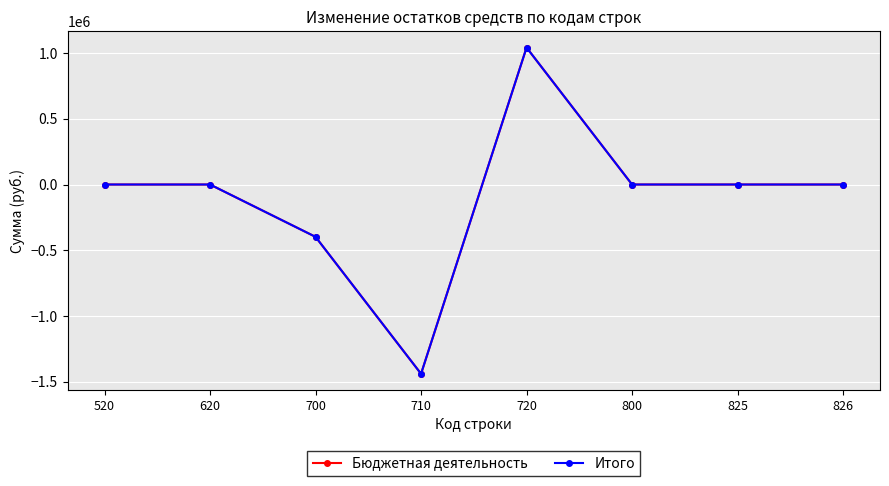

Where does the Итого series first go above 0?

720